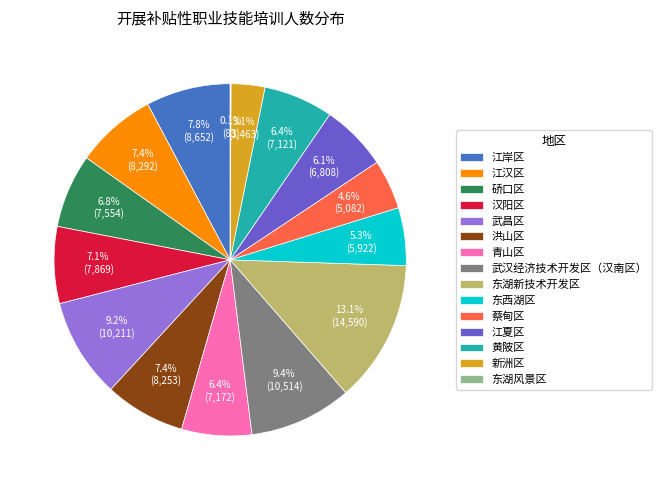

To the nearest percent, what percentage of the pie is 青山区?

6%